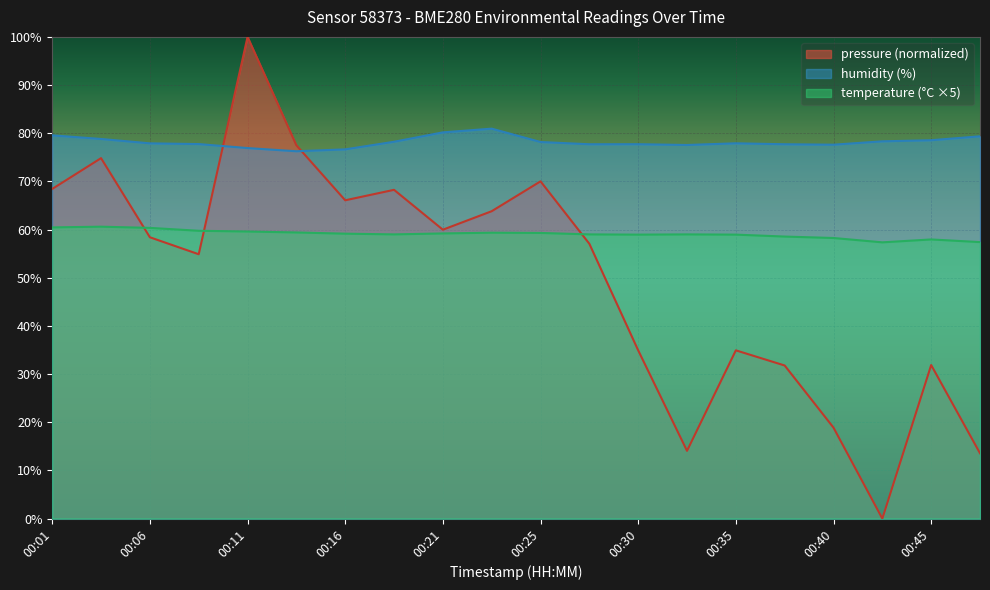

How many values in the humidity series exceed 77?

17